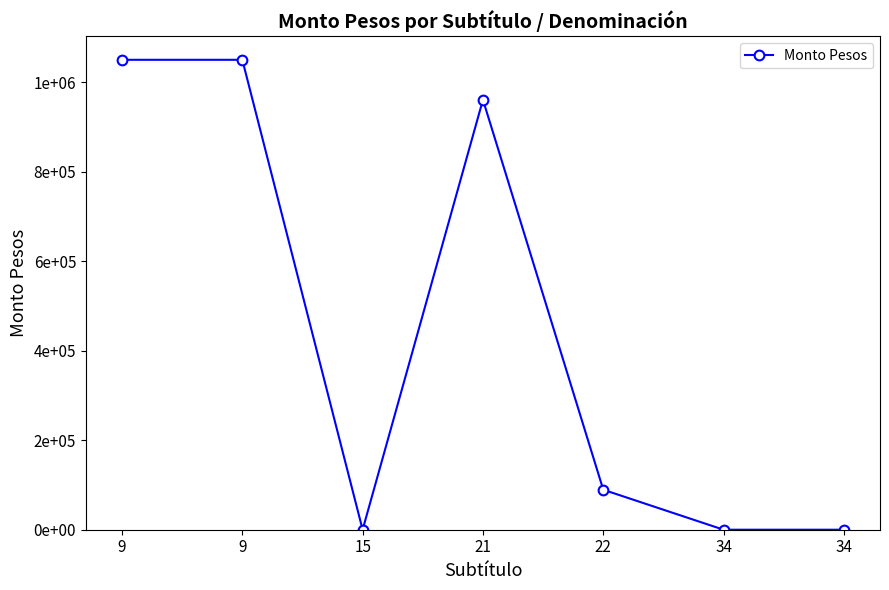

Does the chart have visible grid lines?

No